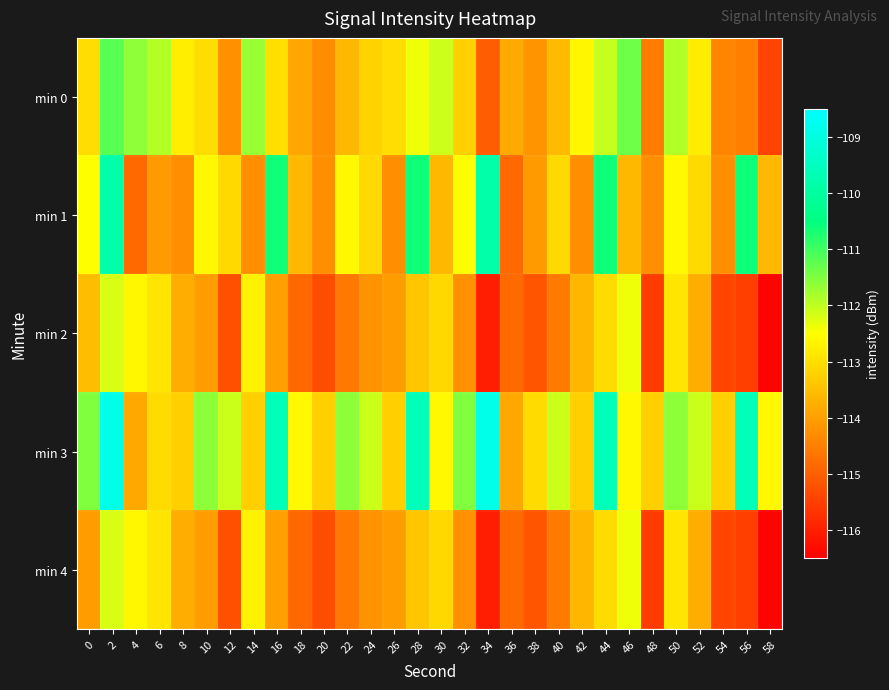

Rank the series by their maximum value, from lowest to highest.

min 2, min 4, min 0, min 1, min 3